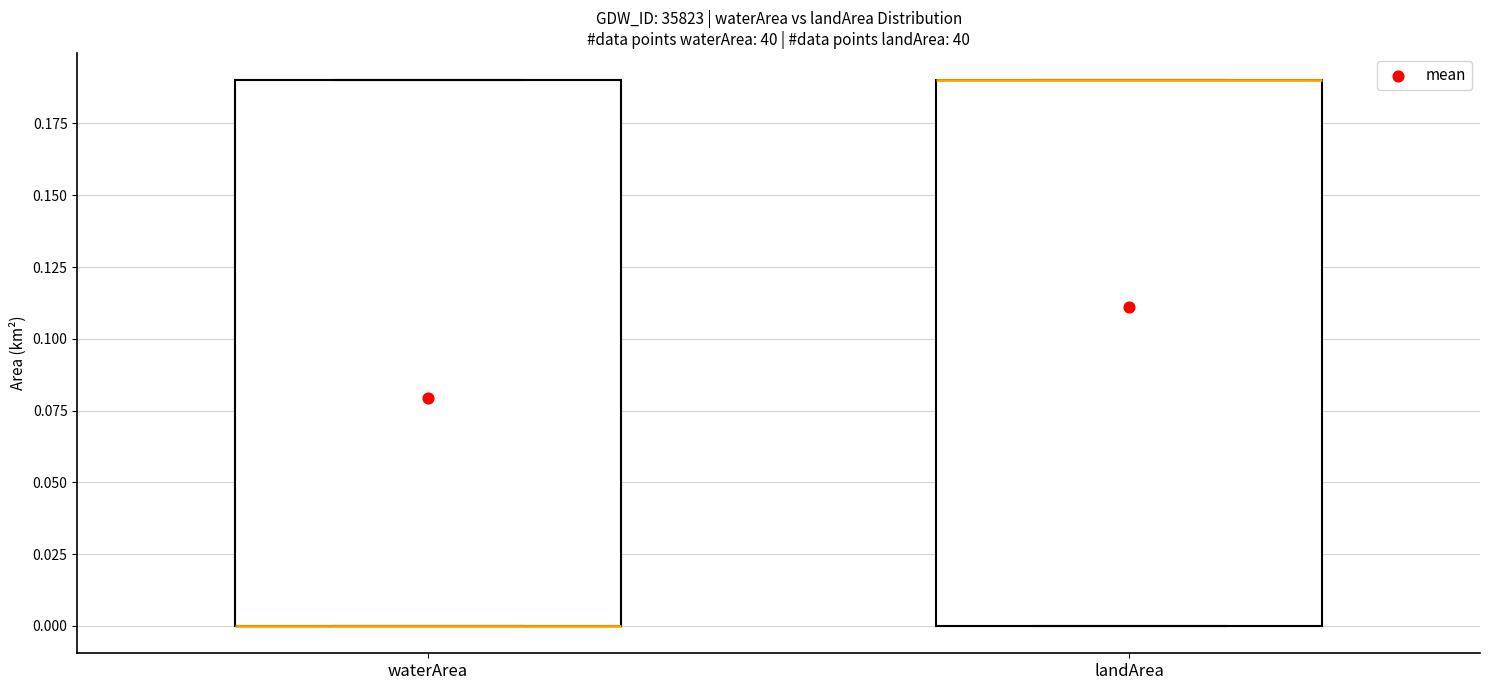

Reading left to right, transcribe this box plot: for each box, give where its median line is, the range the box spans, and where its two whiskers end, as read against the y-axis. The values are not printed on the chart, so give them approximately, as read against the axis.

waterArea: median 0.00 (drawn on the box's lower edge), box 0.00 to 0.19, whiskers 0.00 to 0.19
landArea: median 0.19 (drawn on the box's upper edge), box 0.00 to 0.19, whiskers 0.00 to 0.19